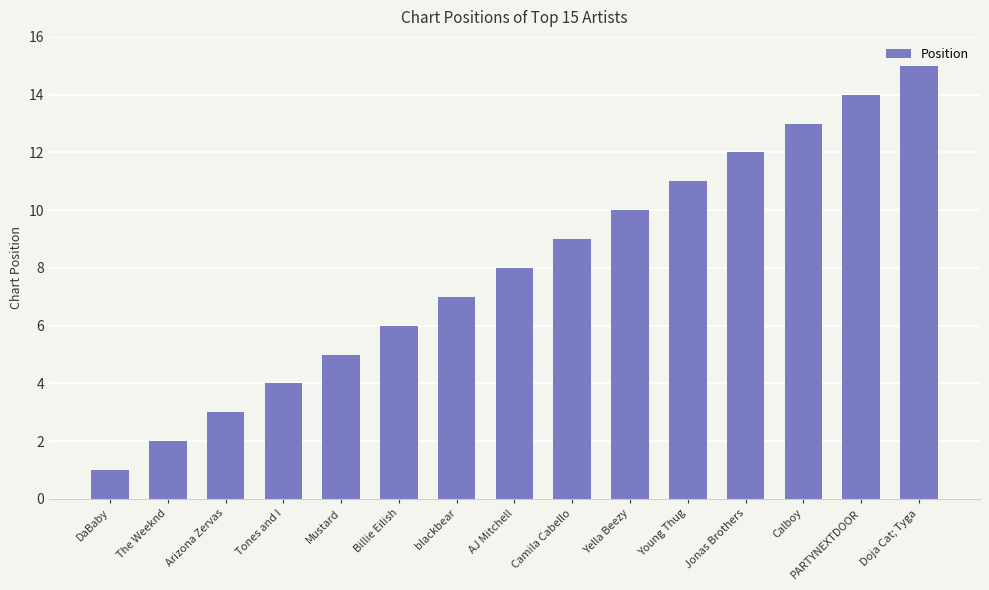

The value at PARTYNEXTDOOR is 9. True or false?

False